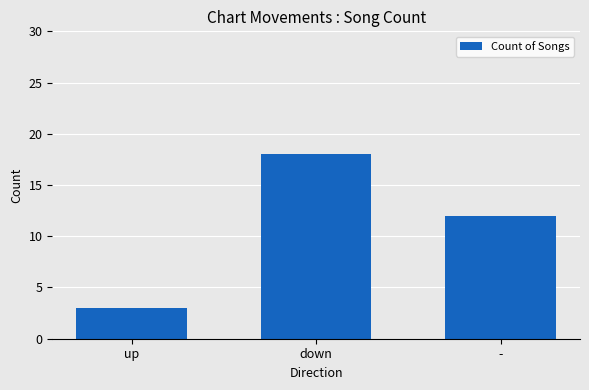

List the labels in order of value, largest first.

down, -, up